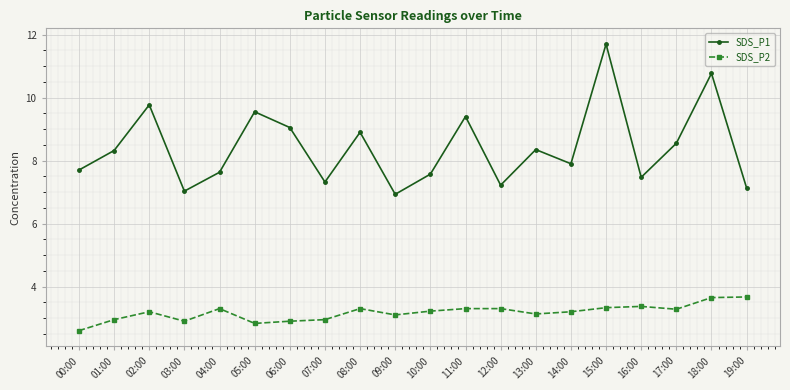

What is the label of the 9th point from the left?

08:00